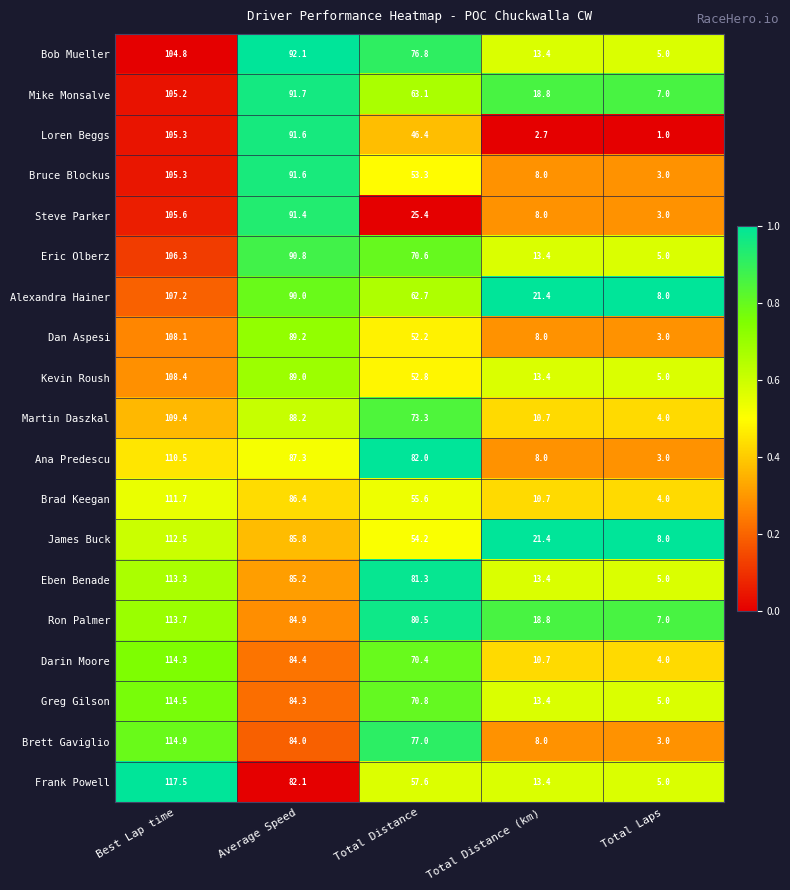

Where is Eben Benade nearest to the value 59?

Total Distance